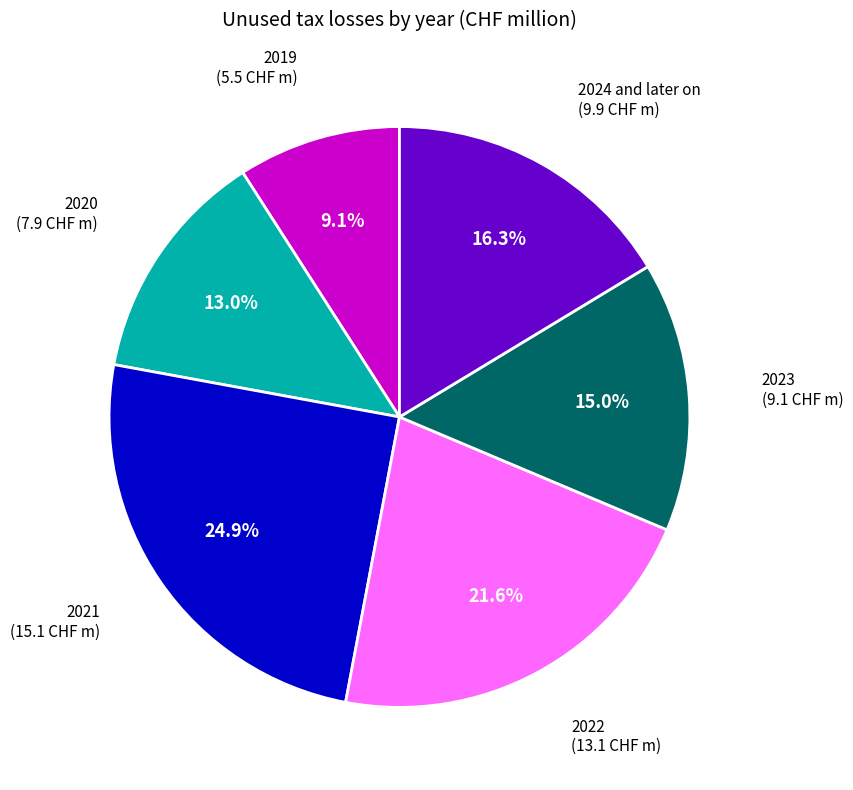

Does 2022 represent more than half of the total?

No